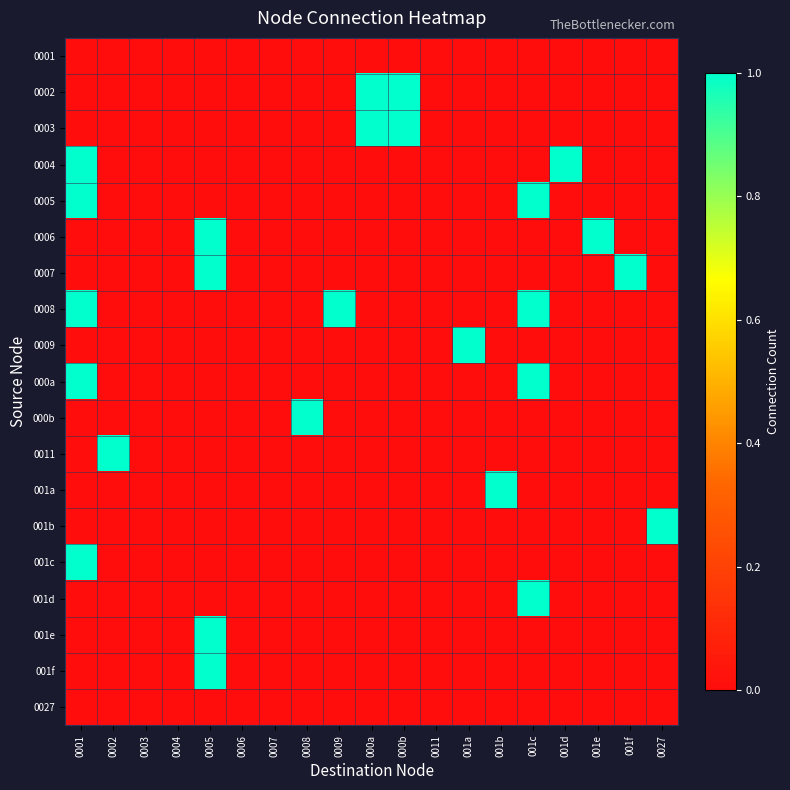

At how many categories does at least one series exceed 0?

14